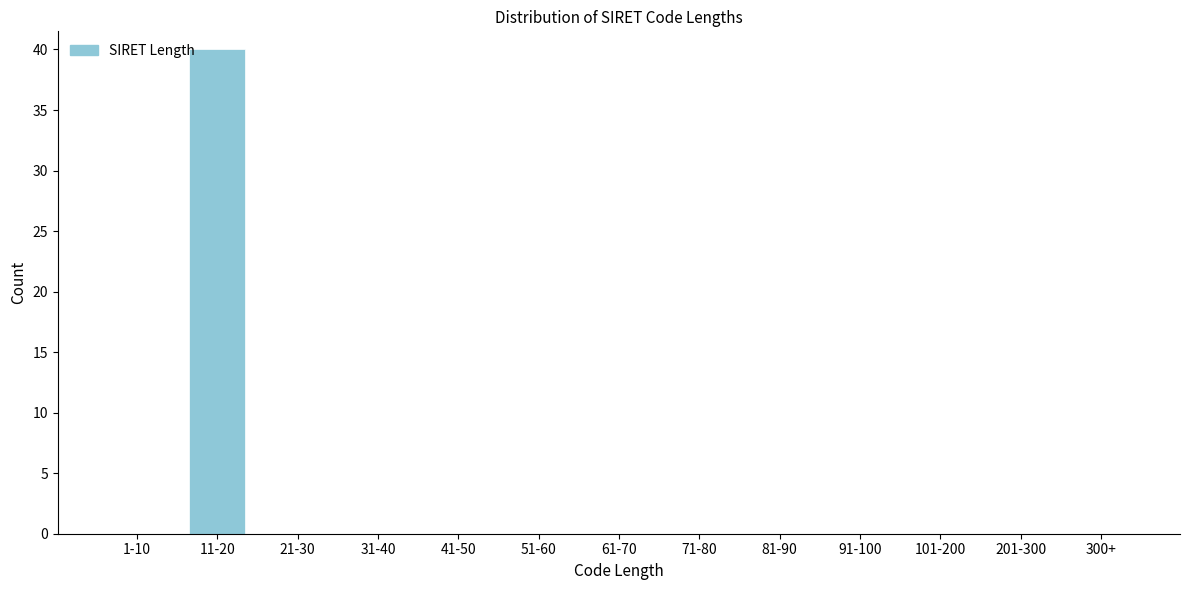

Reading left to right, transcribe all the data shown in this chart.

1-10=0	11-20=40	21-30=0	31-40=0	41-50=0	51-60=0	61-70=0	71-80=0	81-90=0	91-100=0	101-200=0	201-300=0	300+=0